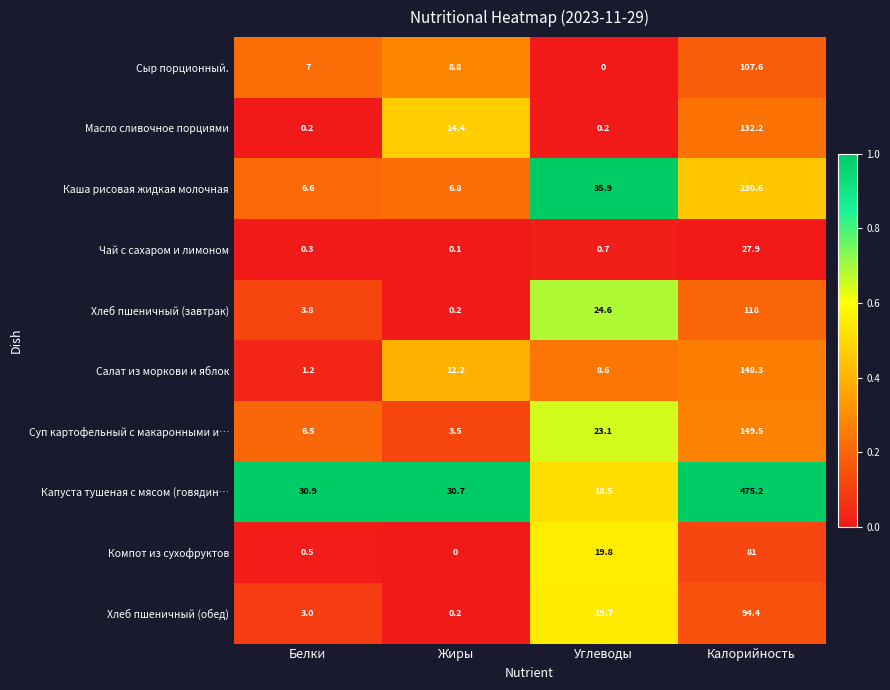

Between Белки and Жиры, which series saw the biggest shift?

Масло сливочное порциями